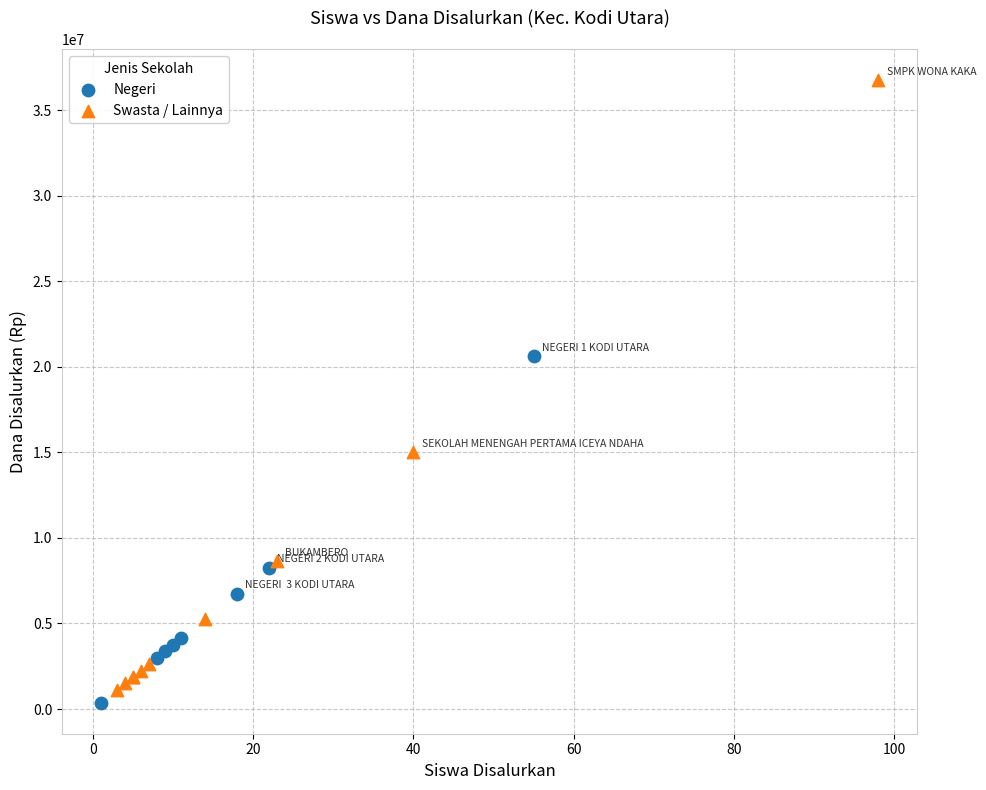

Which series has the largest Y range (max minus min)?

Swasta / Lainnya